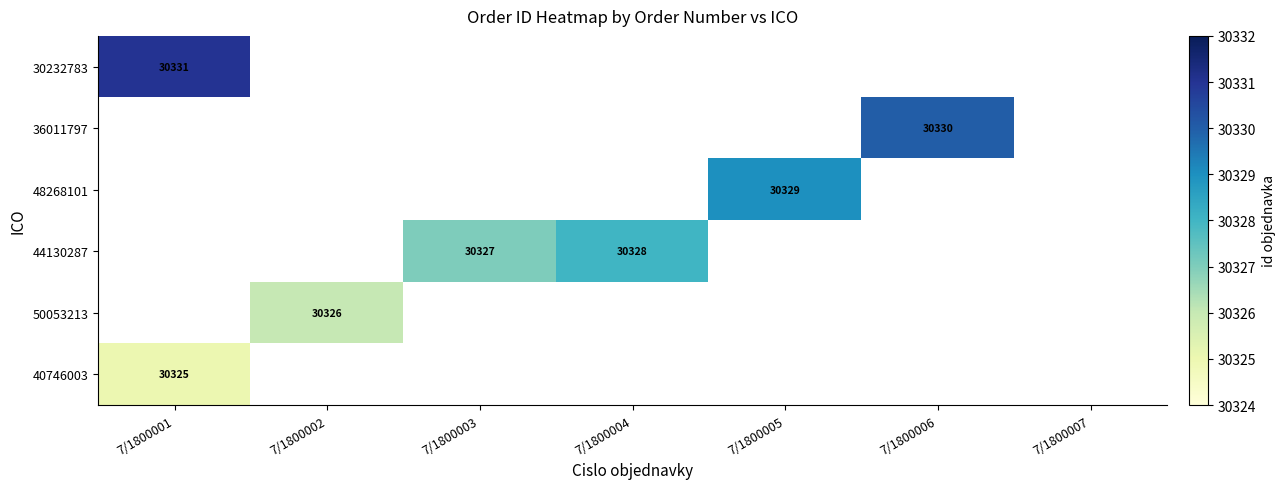

Which series has the largest total across all categories?

44130287